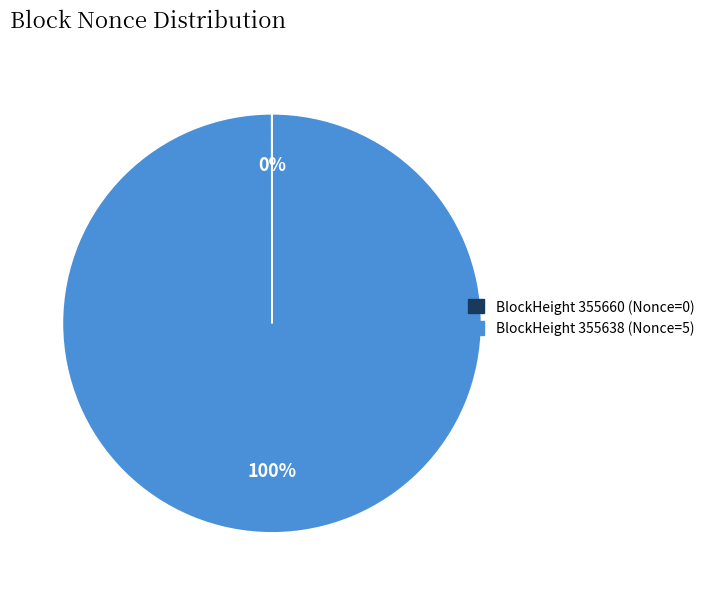

To the nearest percent, what is the difference between the largest and smallest slice percentages?

100%